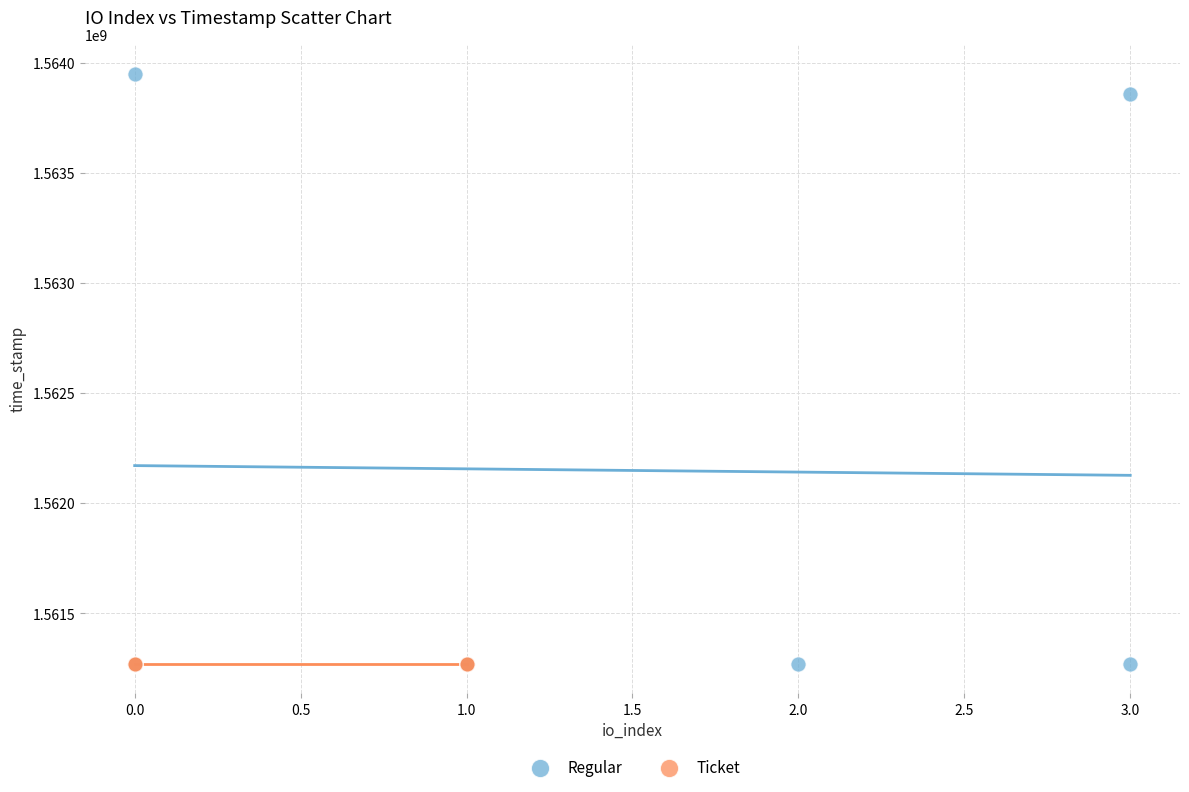

What are all the series names shown in the legend?

Regular, Ticket